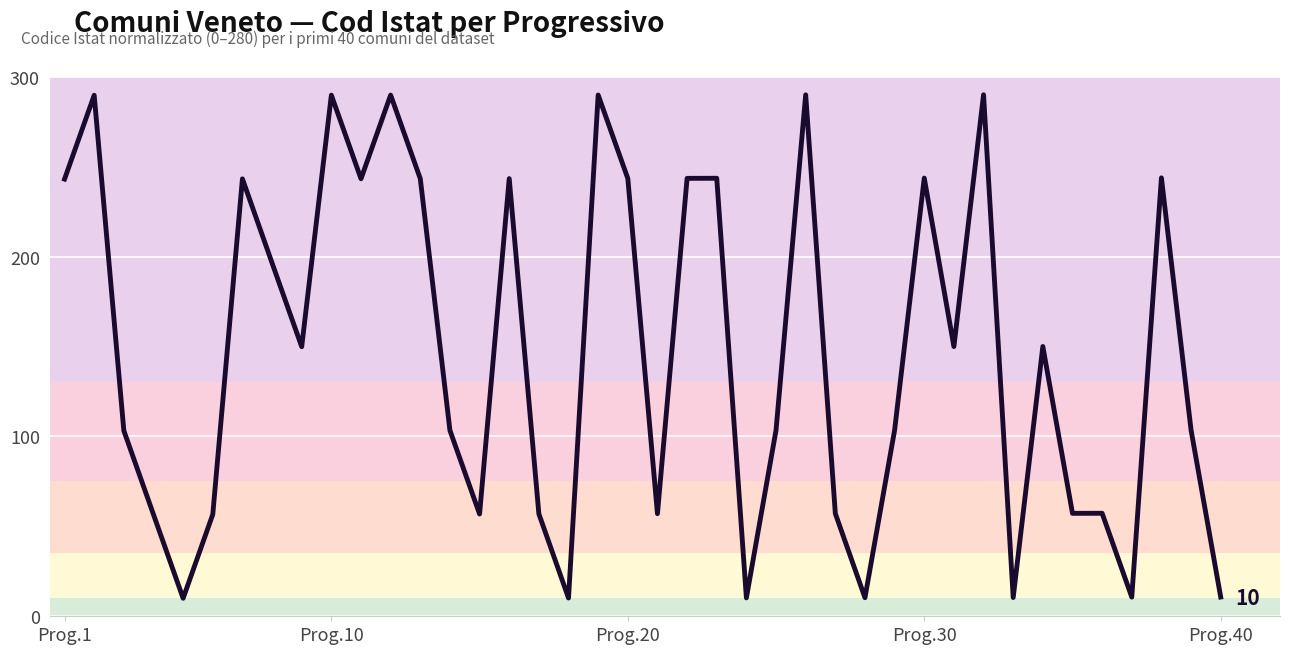

What is the greatest value displayed?

290.0